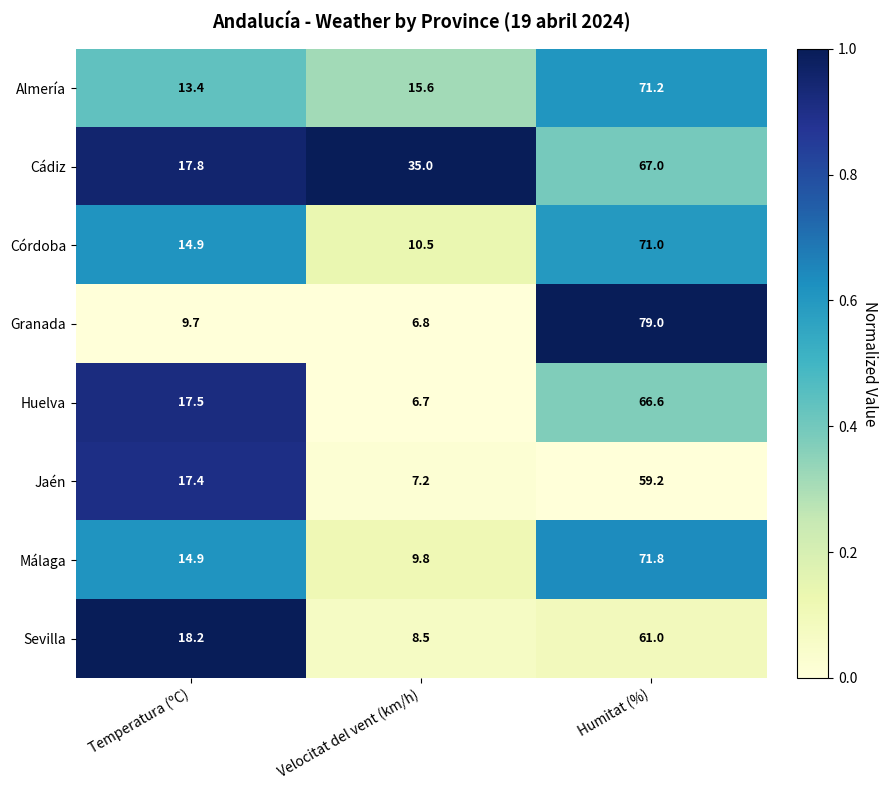

What is the difference between the second highest and minimum values in the Jaén series?

10.2